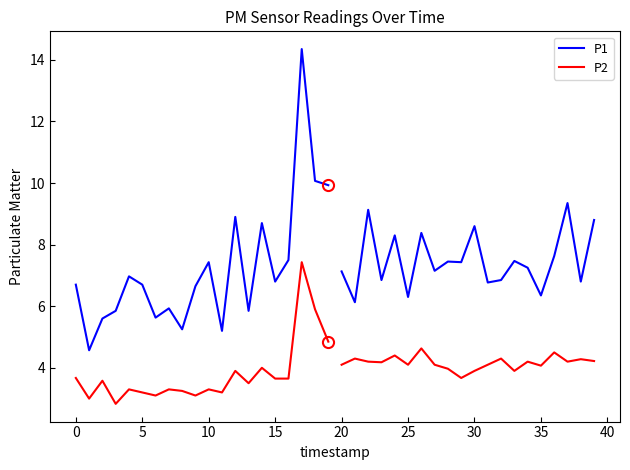

True or false: P2 and P1 cross at least once.

False